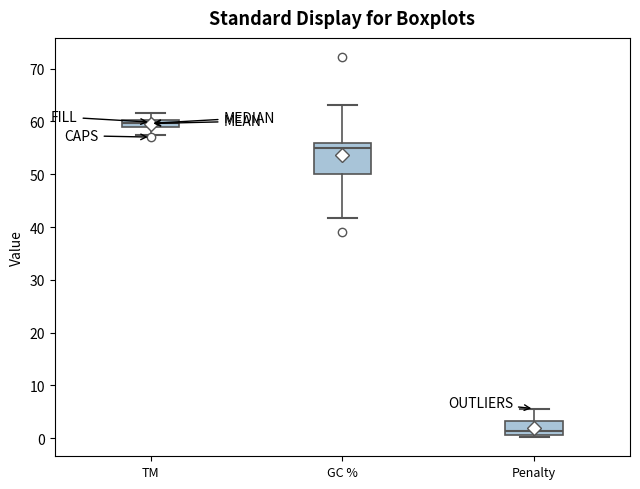

Which box has the highest median line?

TM